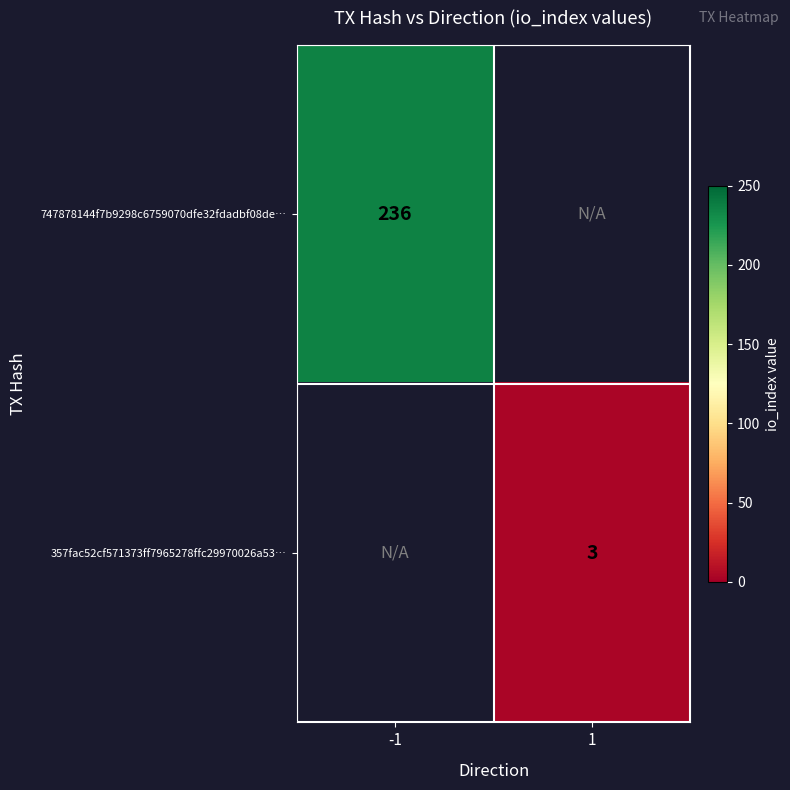

The 747878144f7b9298c6759070dfe32fdadbf08de… series shows 236 at -1. True or false?

True